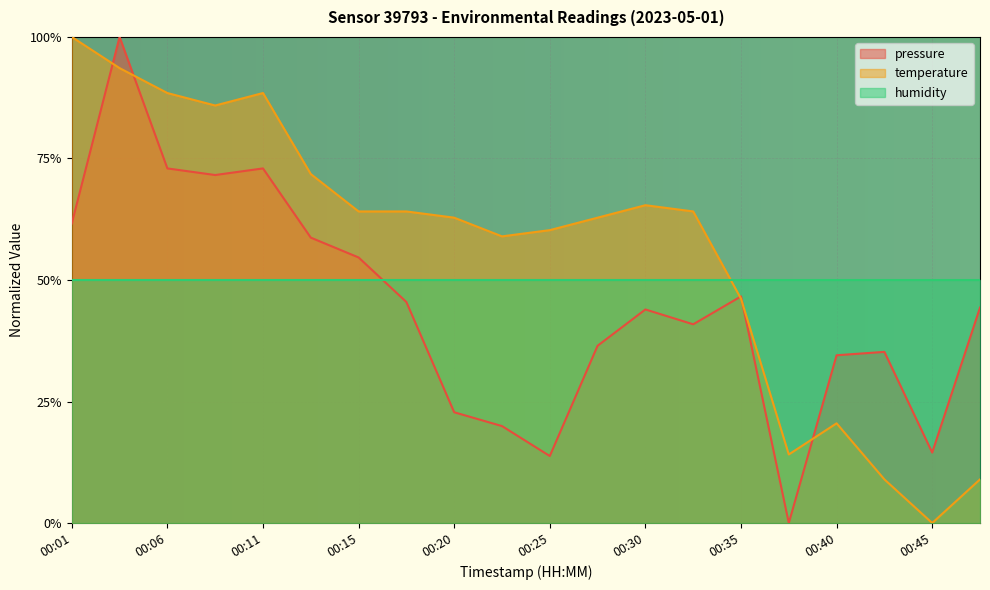

At which label does temperature reach its peak?

00:01